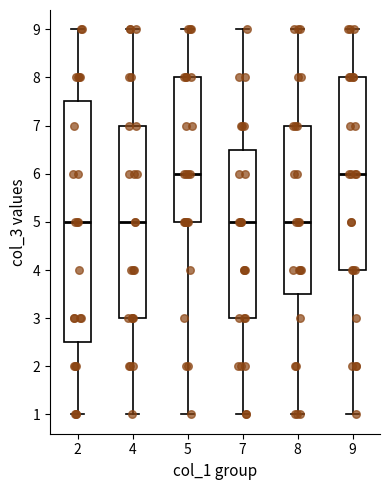

Reading left to right, transcribe this box plot: for each box, give where its median line is, the range the box spans, and where its two whiskers end, as read against the y-axis. The values are not printed on the chart, so give them approximately, as read against the axis.

2: median 5.0, box 2.5 to 7.5, whiskers 1.0 to 9.0
4: median 5.0, box 3.0 to 7.0, whiskers 1.0 to 9.0
5: median 6.0, box 5.0 to 8.0, whiskers 1.0 to 9.0
7: median 5.0, box 3.0 to 6.5, whiskers 1.0 to 9.0
8: median 5.0, box 3.5 to 7.0, whiskers 1.0 to 9.0
9: median 6.0, box 4.0 to 8.0, whiskers 1.0 to 9.0